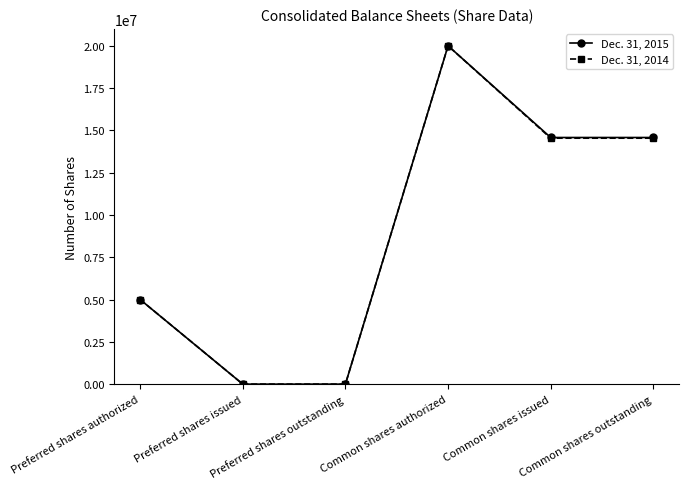

What position from the left is Preferred shares outstanding?

3